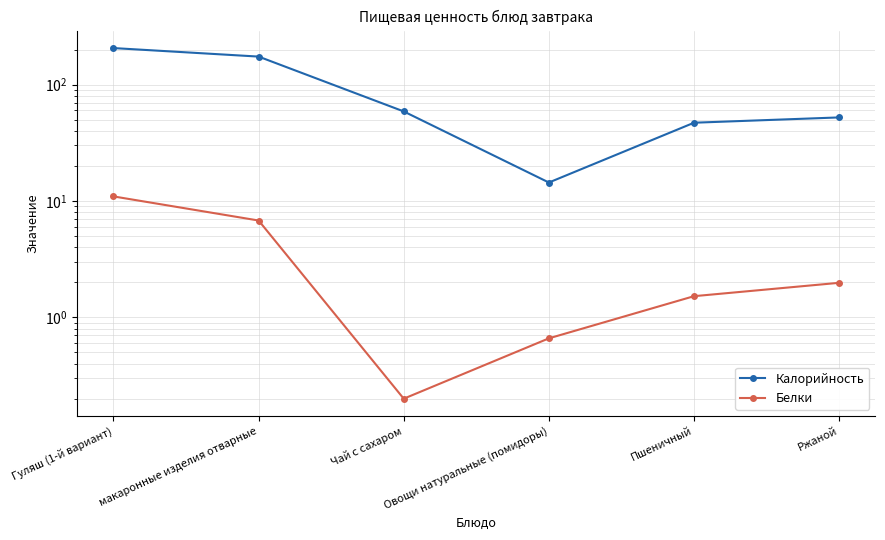

The Калорийность series shows 14.4 at Овощи натуральные (помидоры). True or false?

True